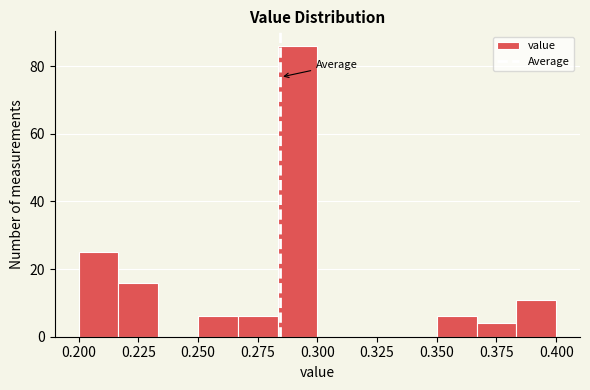

Around what value on the x-axis is the tallest bar? Give the approximate position of its centre, as read against the axis.

0.290